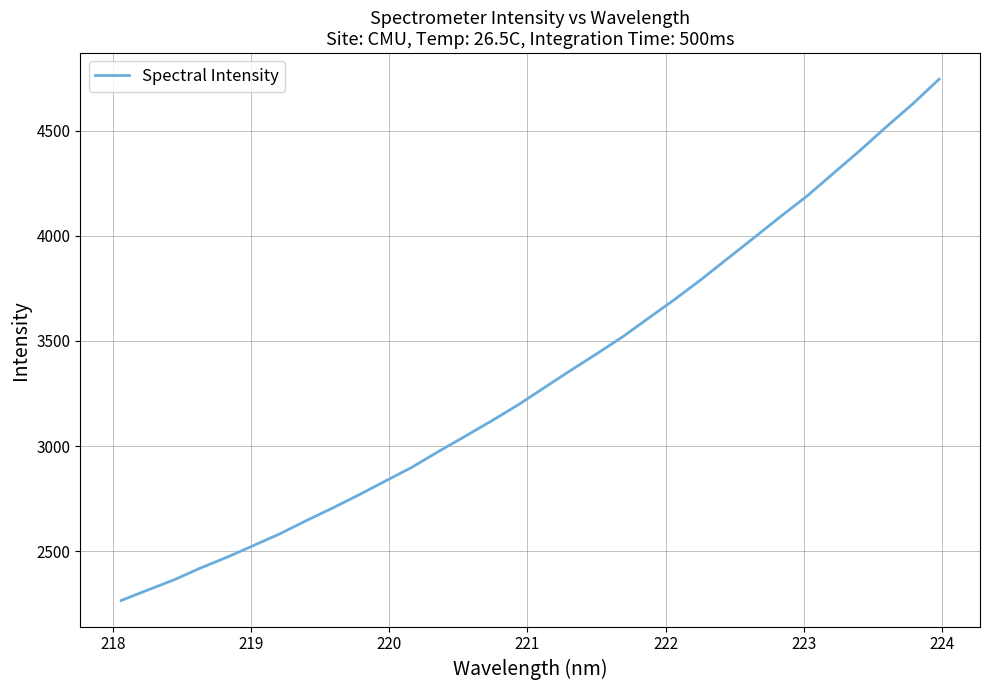

What is the difference between the maximum and minimum values?

2476.9